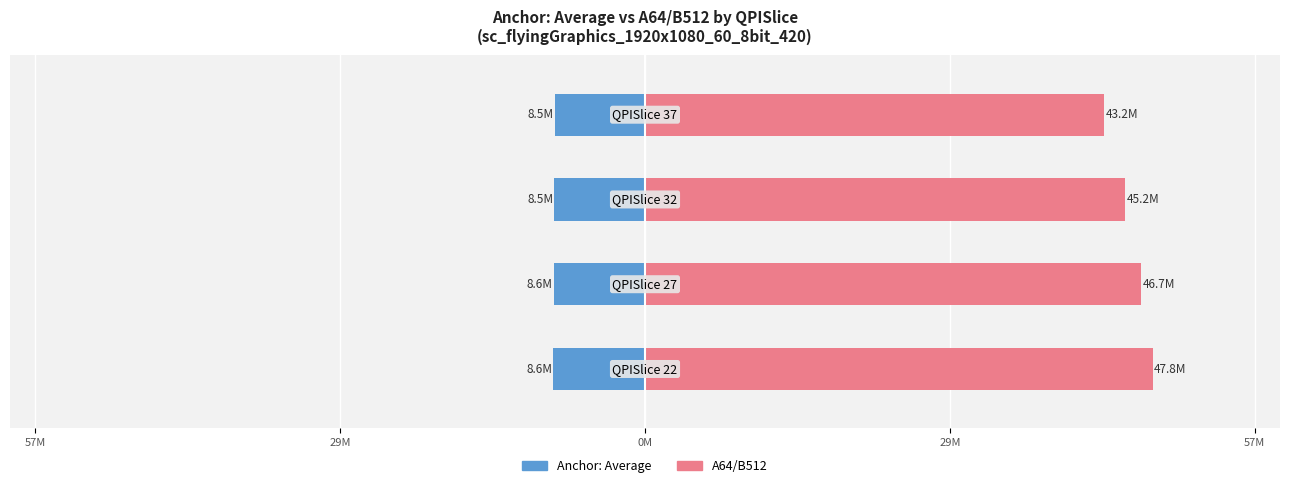

How many bars are there in each group?

2